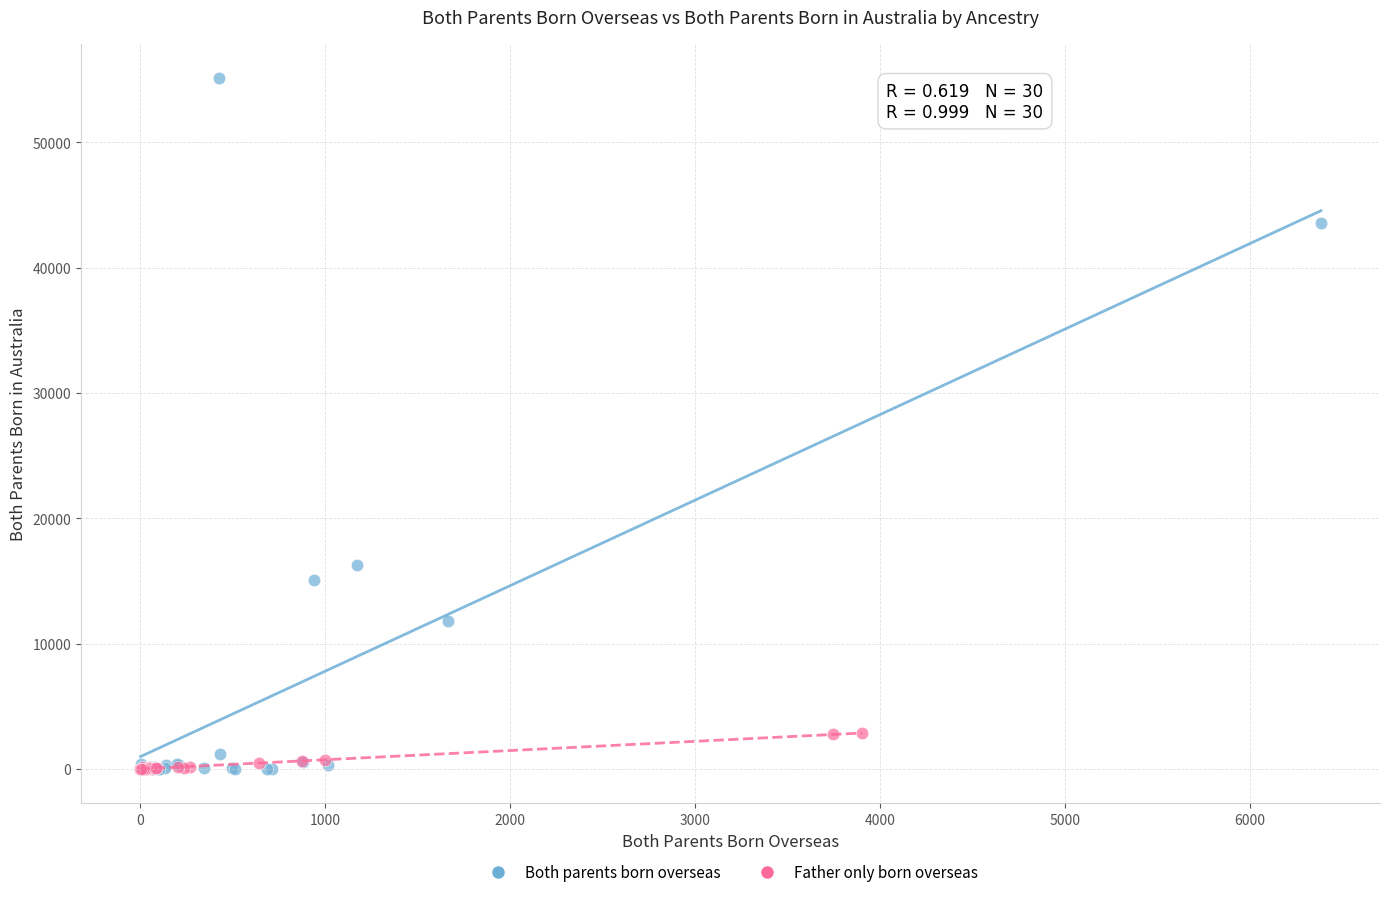

Which series contains the highest Y value?

Both parents born overseas